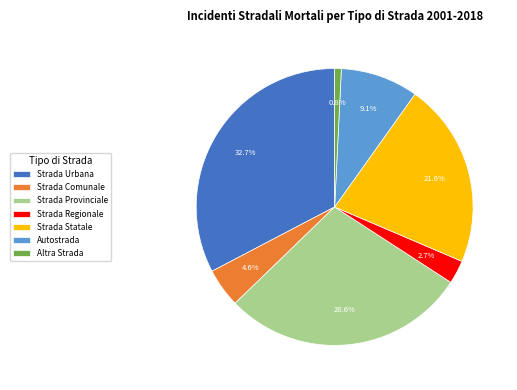

Count the number of slices in the pie.

7